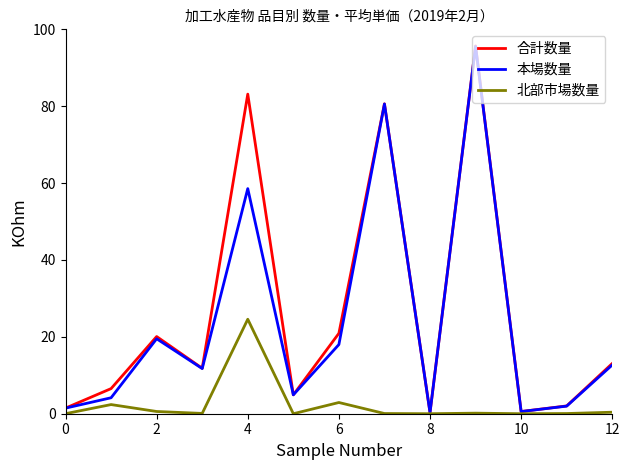

Which series has the widest spread of values?

合計数量